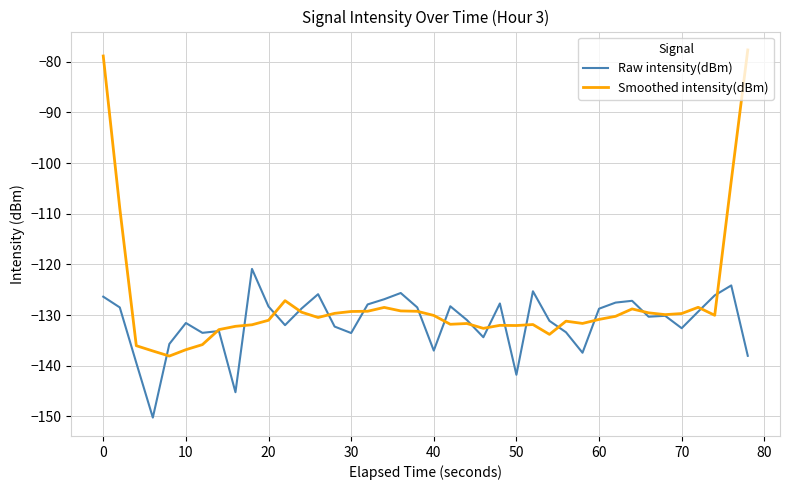

List the series in order of their overall mean, lowest first.

Raw intensity(dBm), Smoothed intensity(dBm)